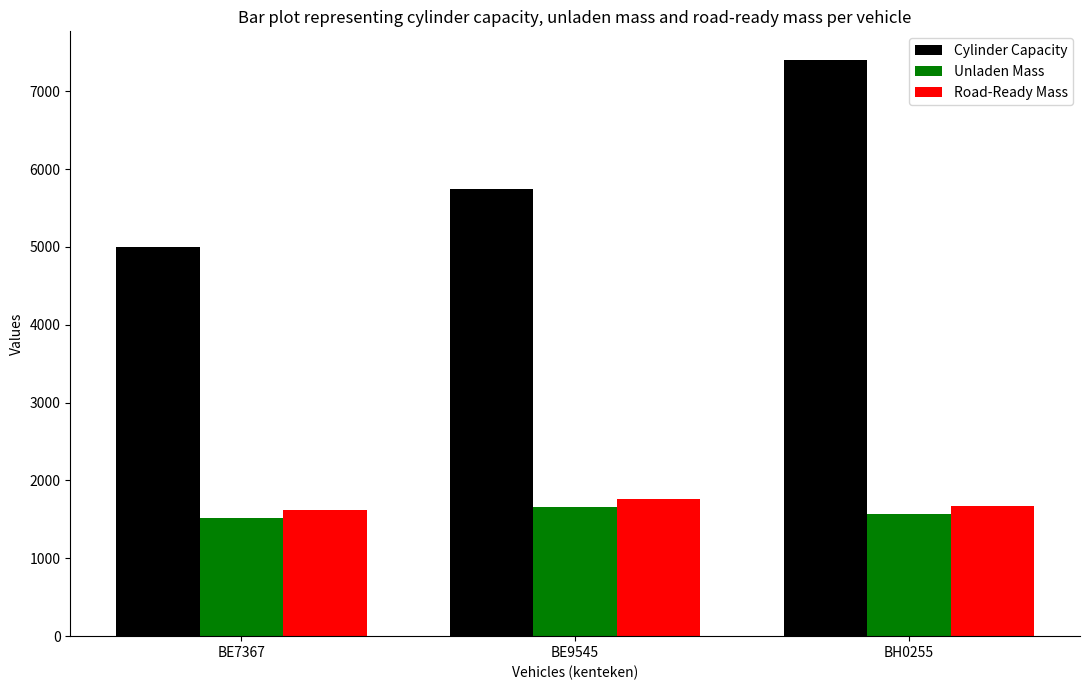

Which series has the widest spread of values?

Cylinder Capacity